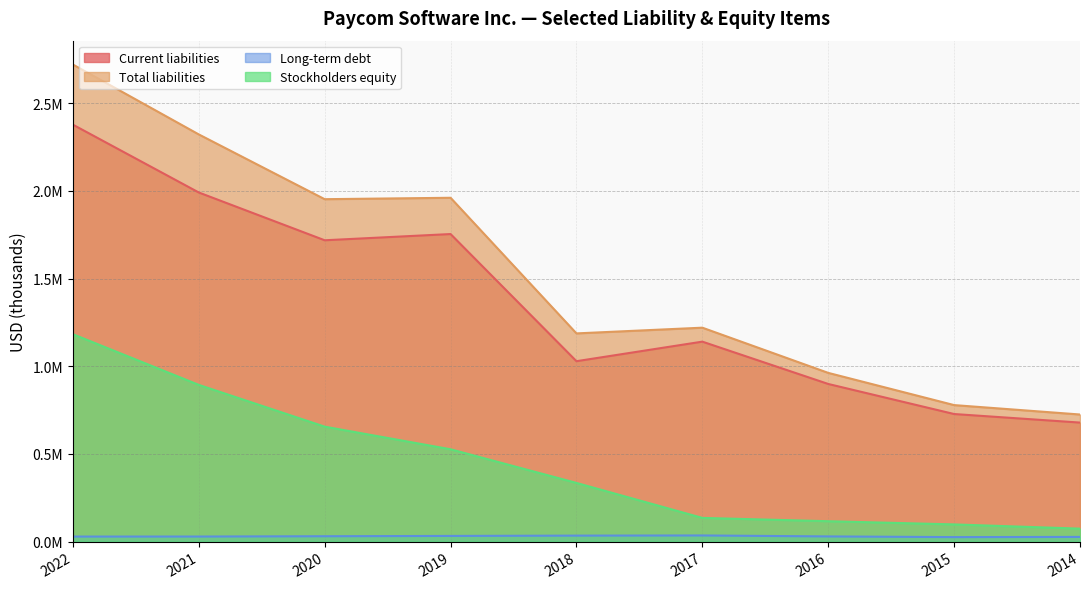

True or false: Total liabilities and Current liabilities intersect in this chart.

False